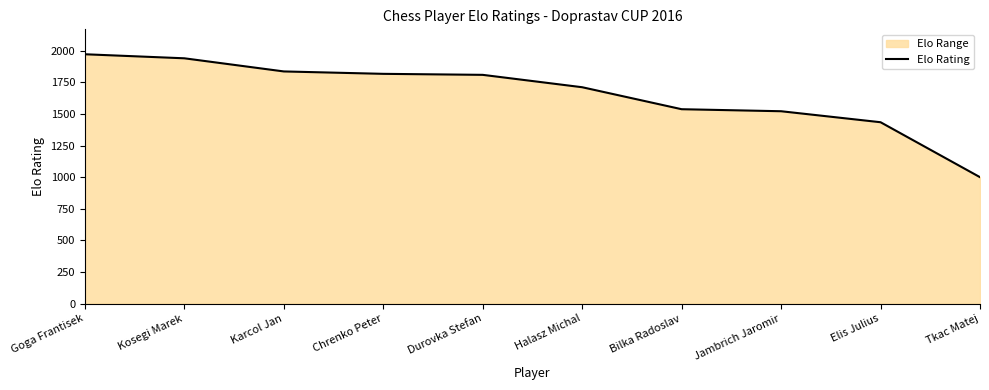

List the labels in order of value, largest first.

Goga Frantisek, Kosegi Marek, Karcol Jan, Chrenko Peter, Durovka Stefan, Halasz Michal, Bilka Radoslav, Jambrich Jaromir, Elis Julius, Tkac Matej